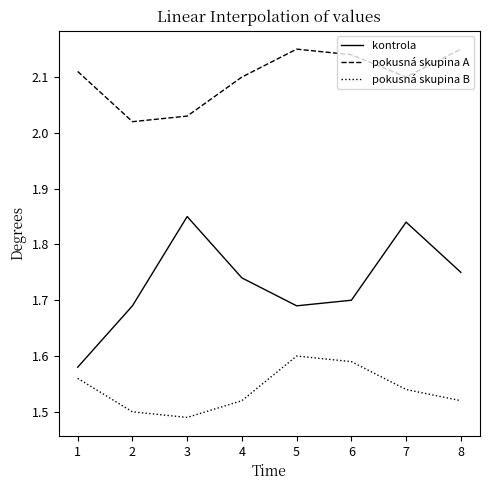

List the series in order of their overall mean, highest first.

pokusná skupina A, kontrola, pokusná skupina B